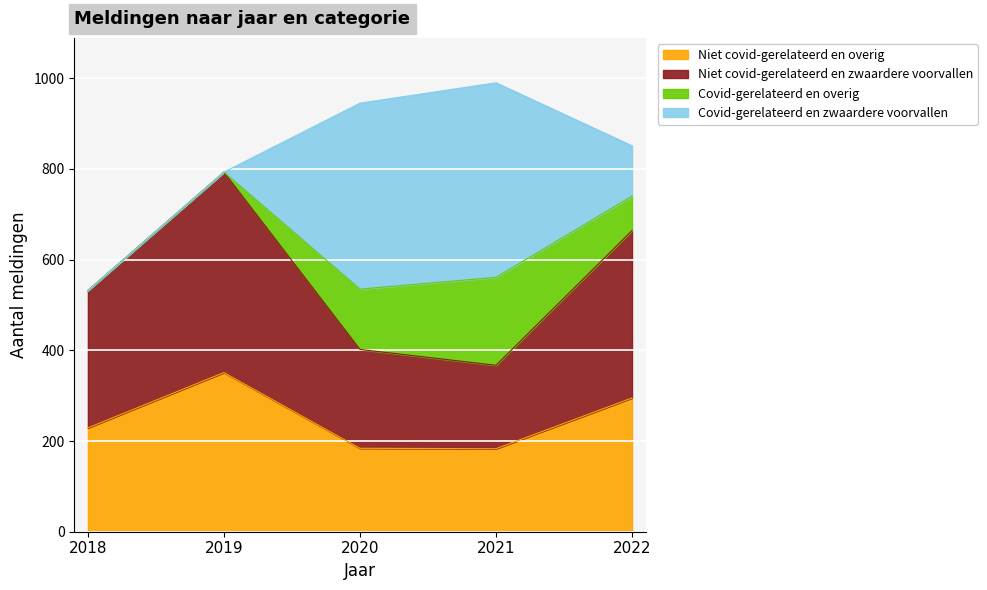

True or false: Niet covid-gerelateerd en overig has a value of 184 at 2020.

True